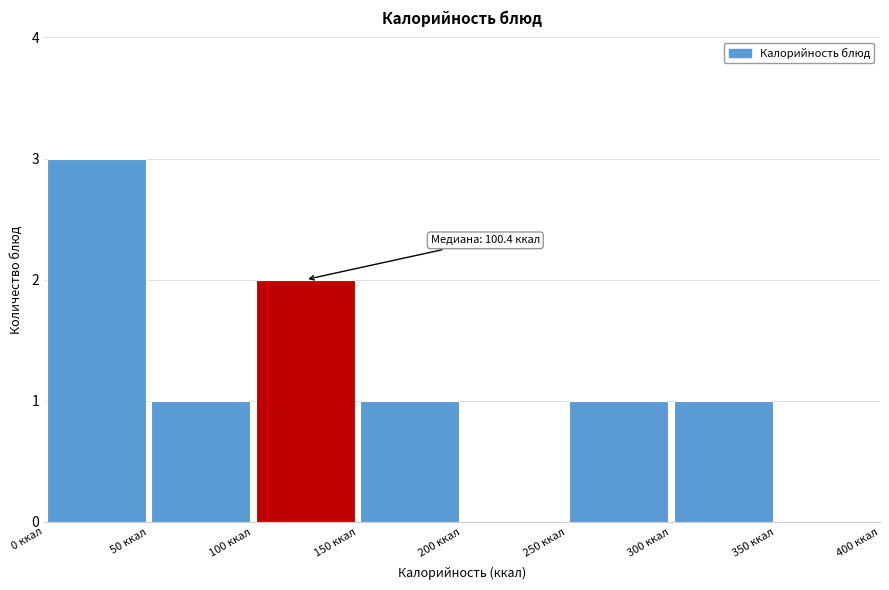

Over which range of the x-axis is the bar tallest?

0 to 50